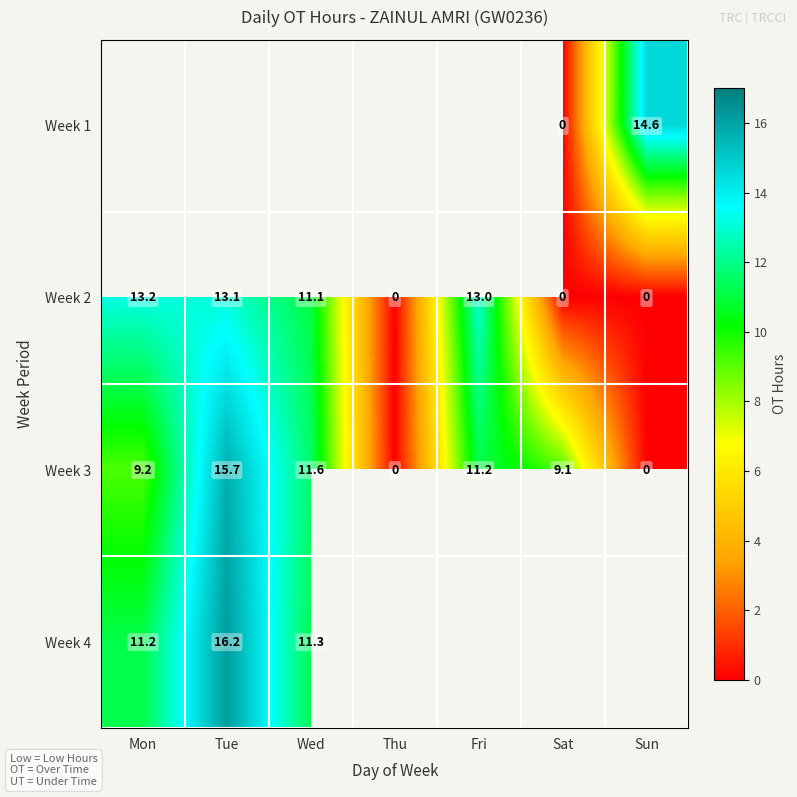

Which has a higher value, Mon or Fri?

Fri